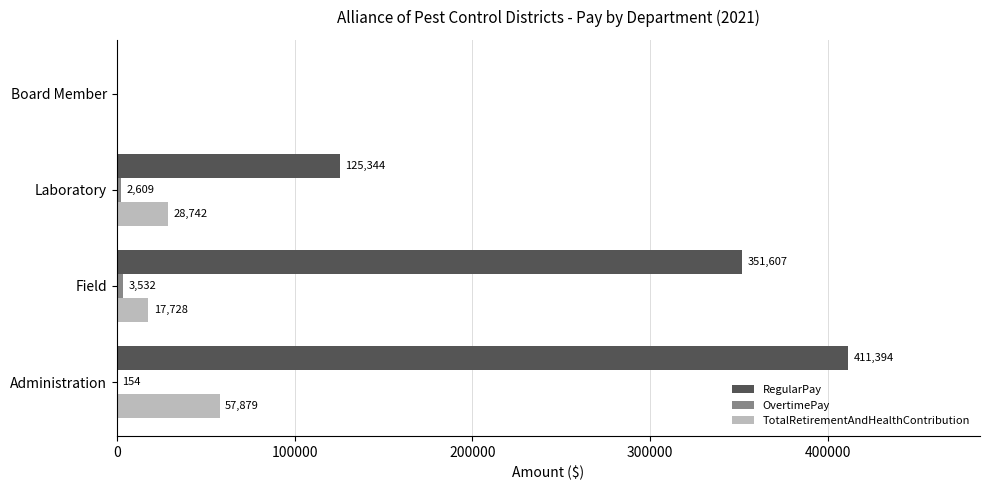

What is the sum of all RegularPay values?

888345